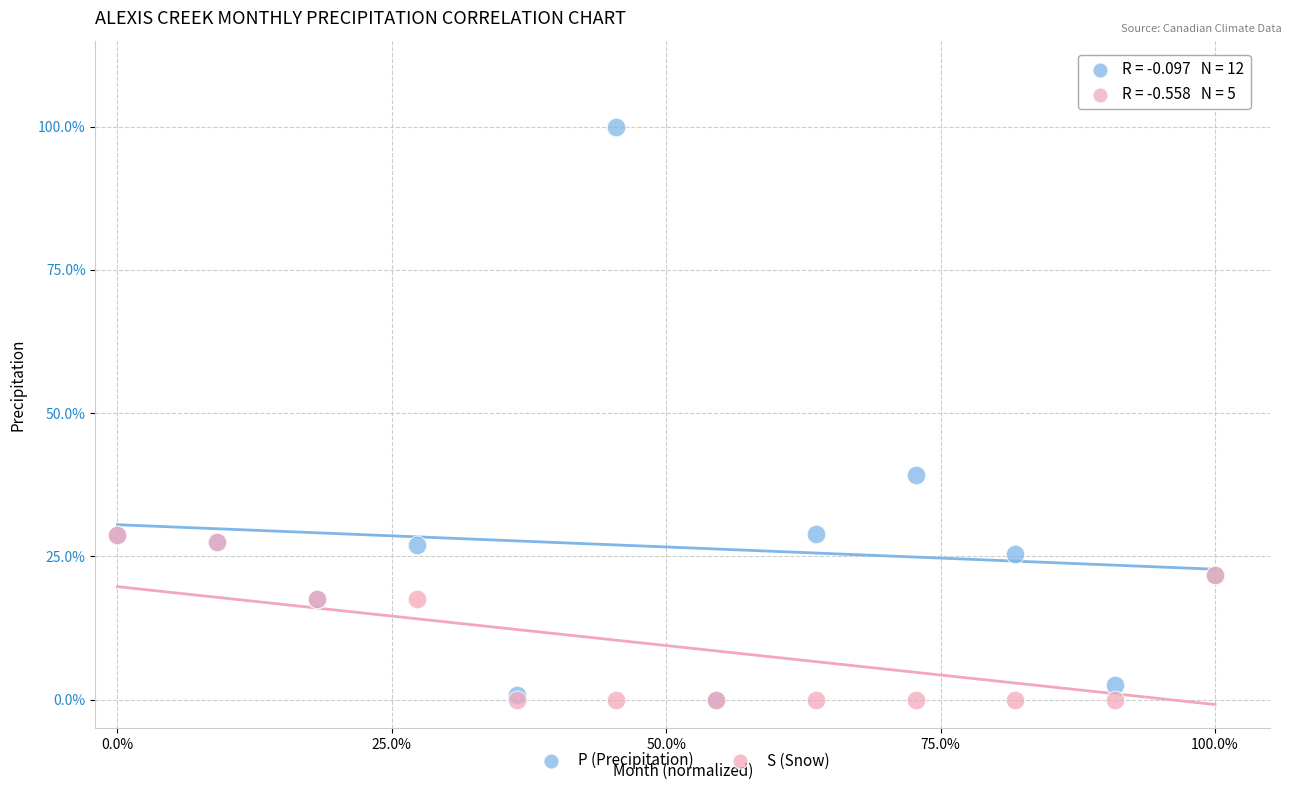

What are all the series names shown in the legend?

P (Precipitation), S (Snow)